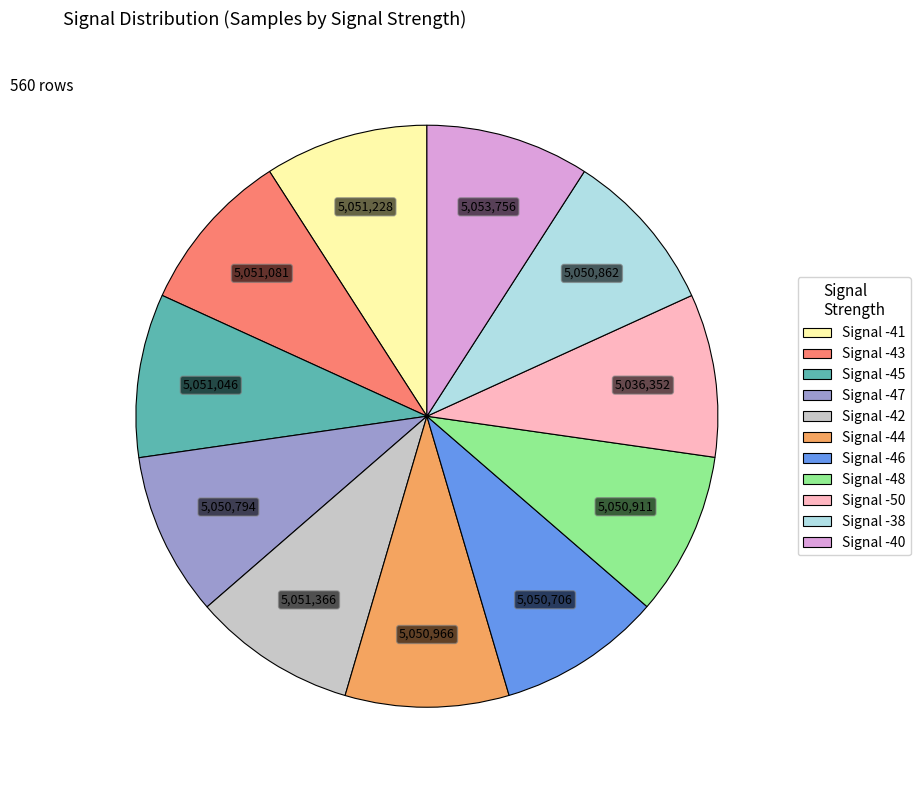

The Signal -46 slice represents 9% of the pie. True or false?

True